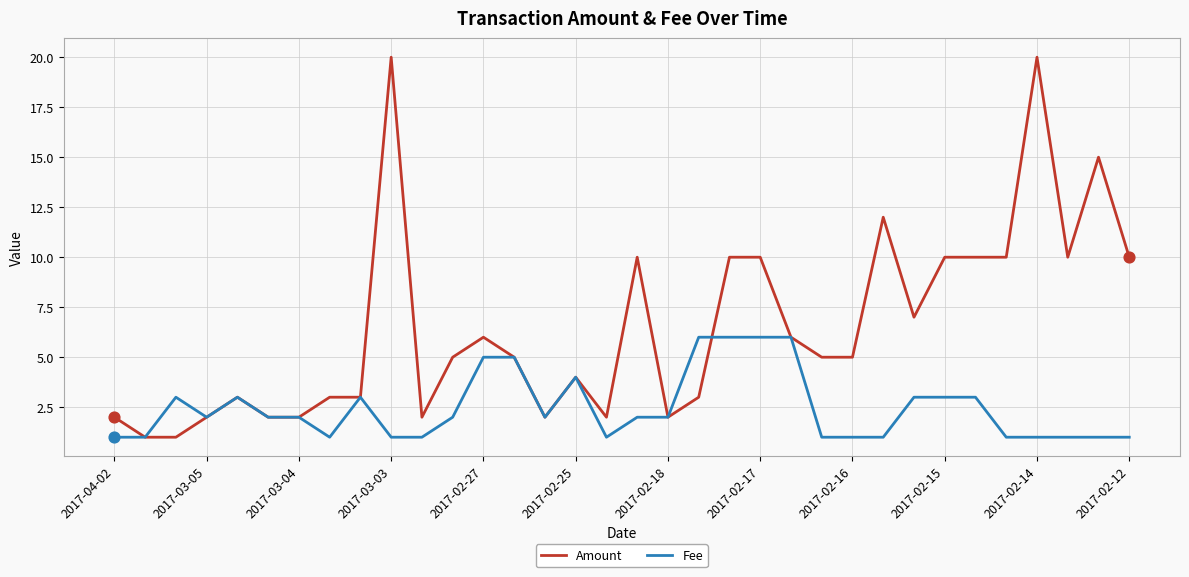

What is the minimum value for Fee?

1.0